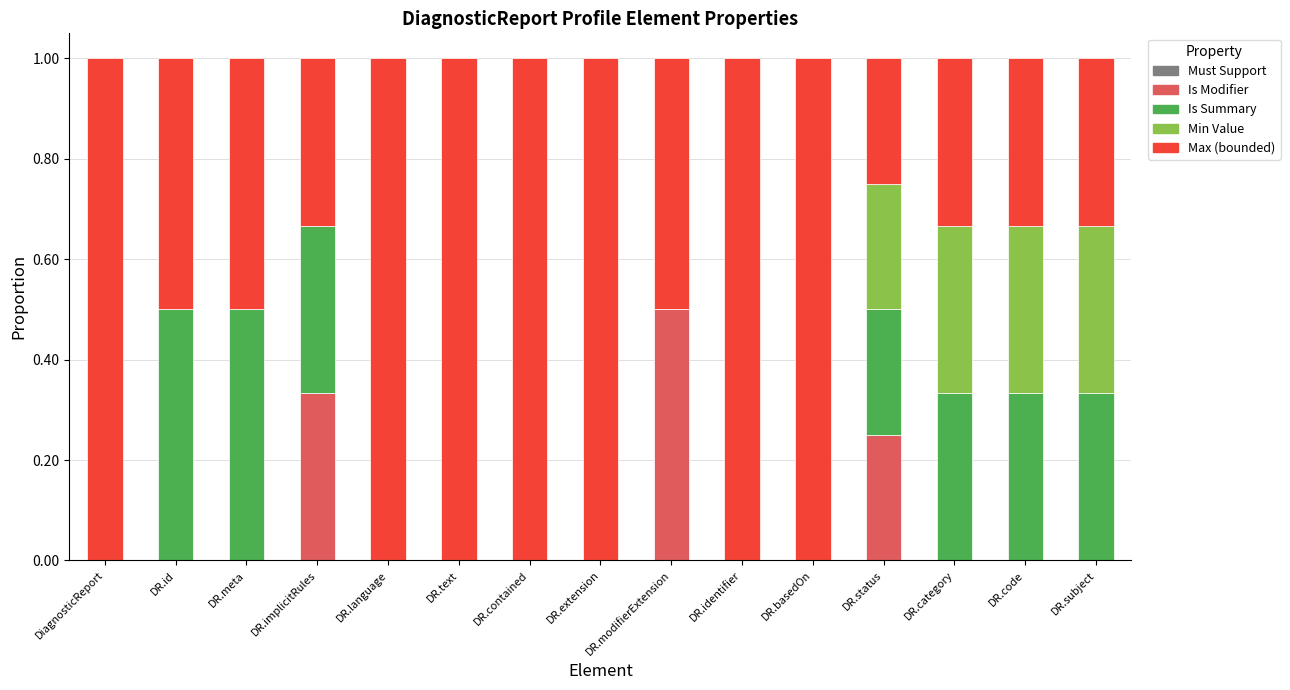

The Is Modifier series shows 0.0 at DR.extension. True or false?

True